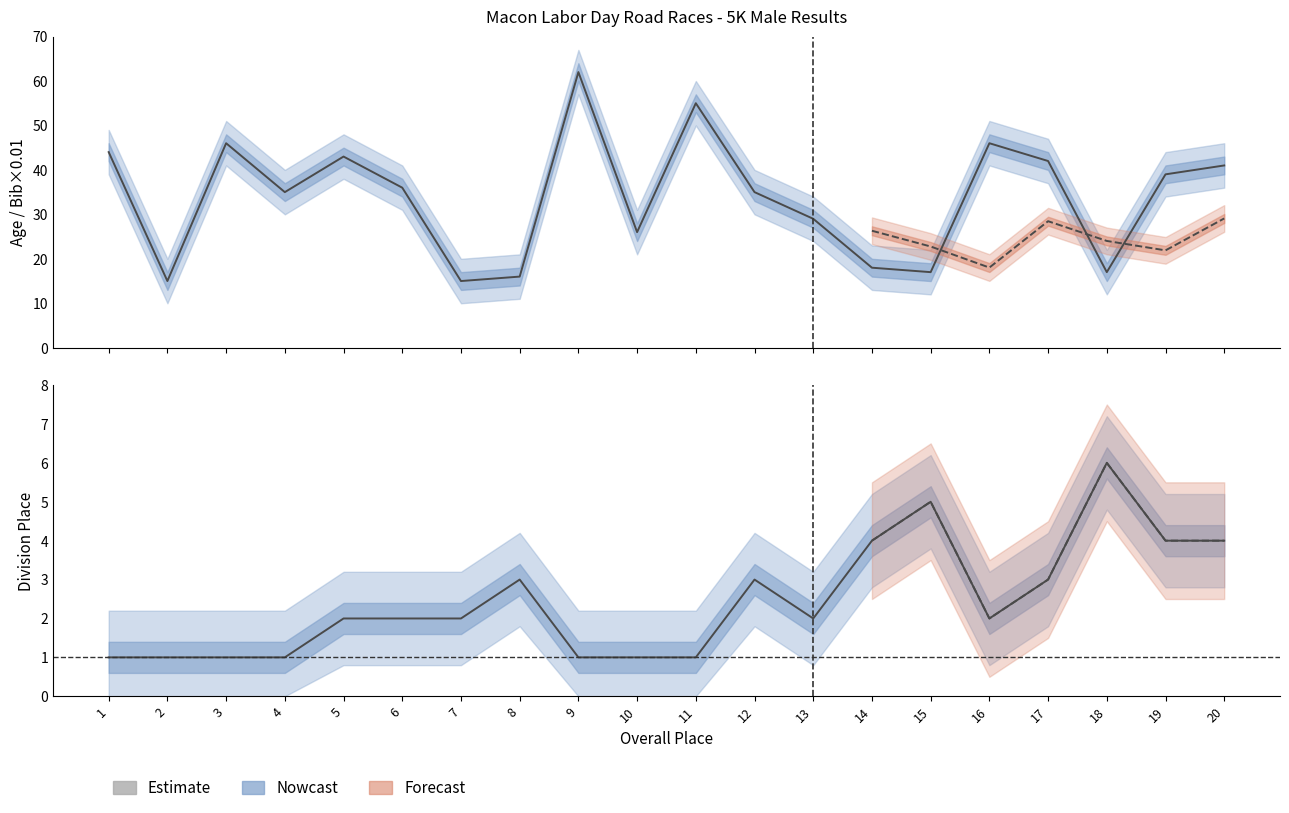

What is the difference between the second highest and minimum values in the Div Place series?

4